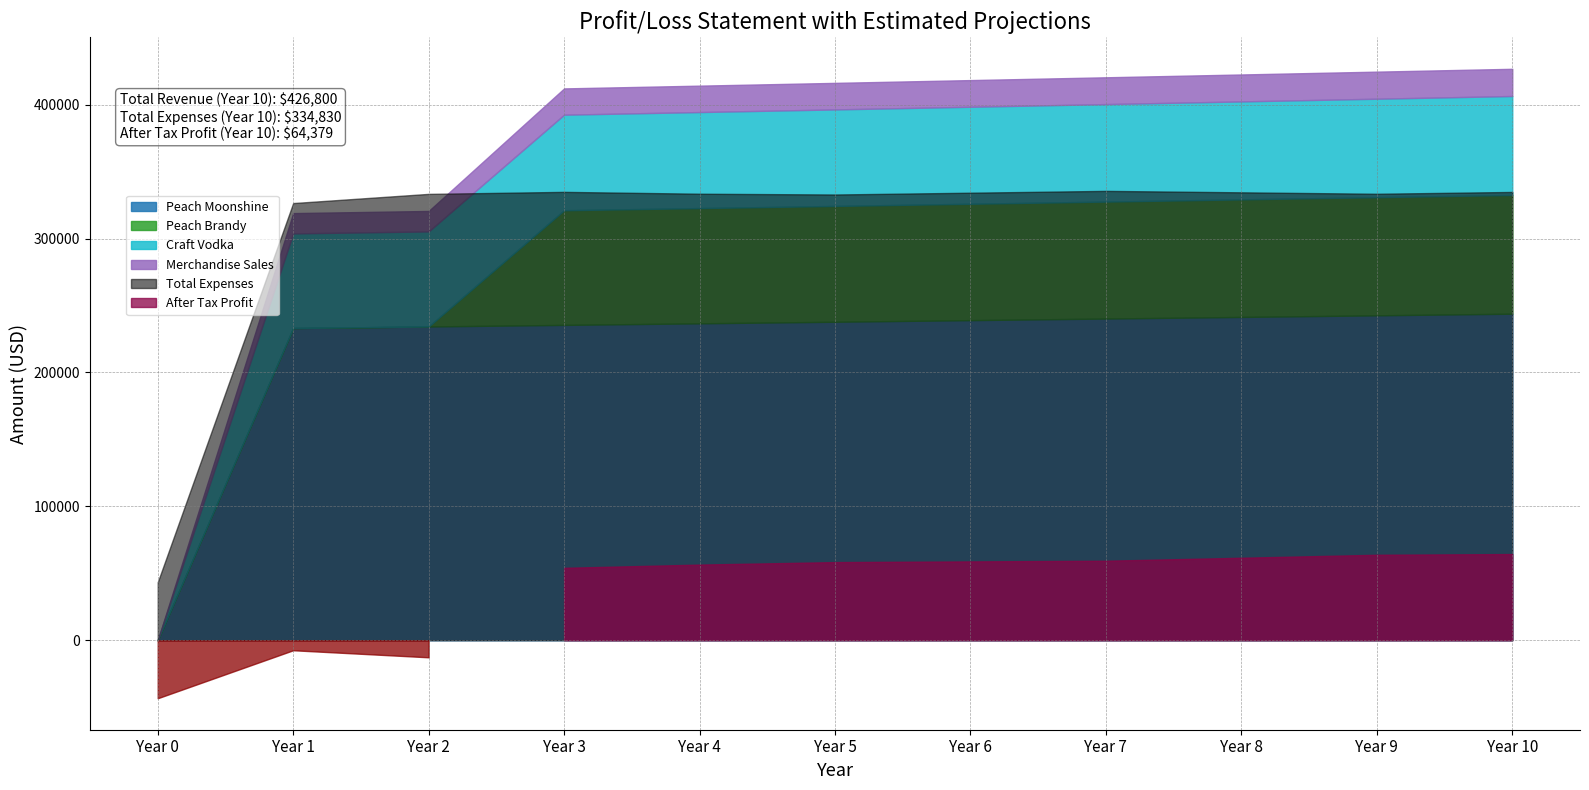

What is the average value of the Peach Moonshine series?

216816.2